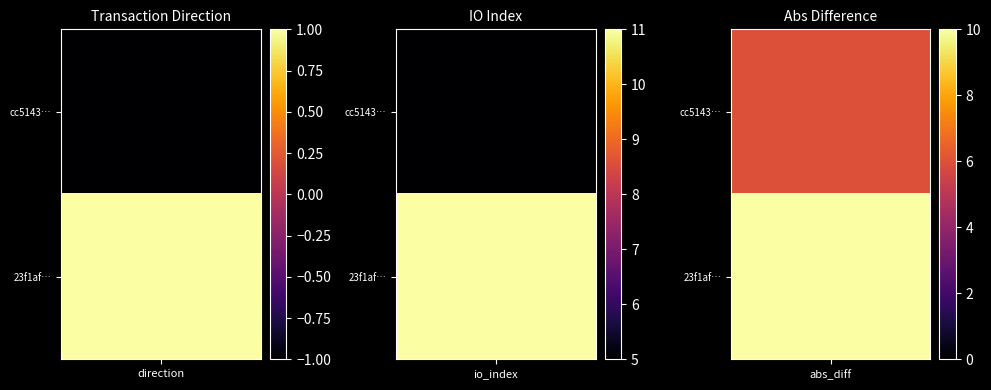

How many 23f1af5b67cf20575e40dabba39b74ae28f15b4 values are between 1 and 11?

2